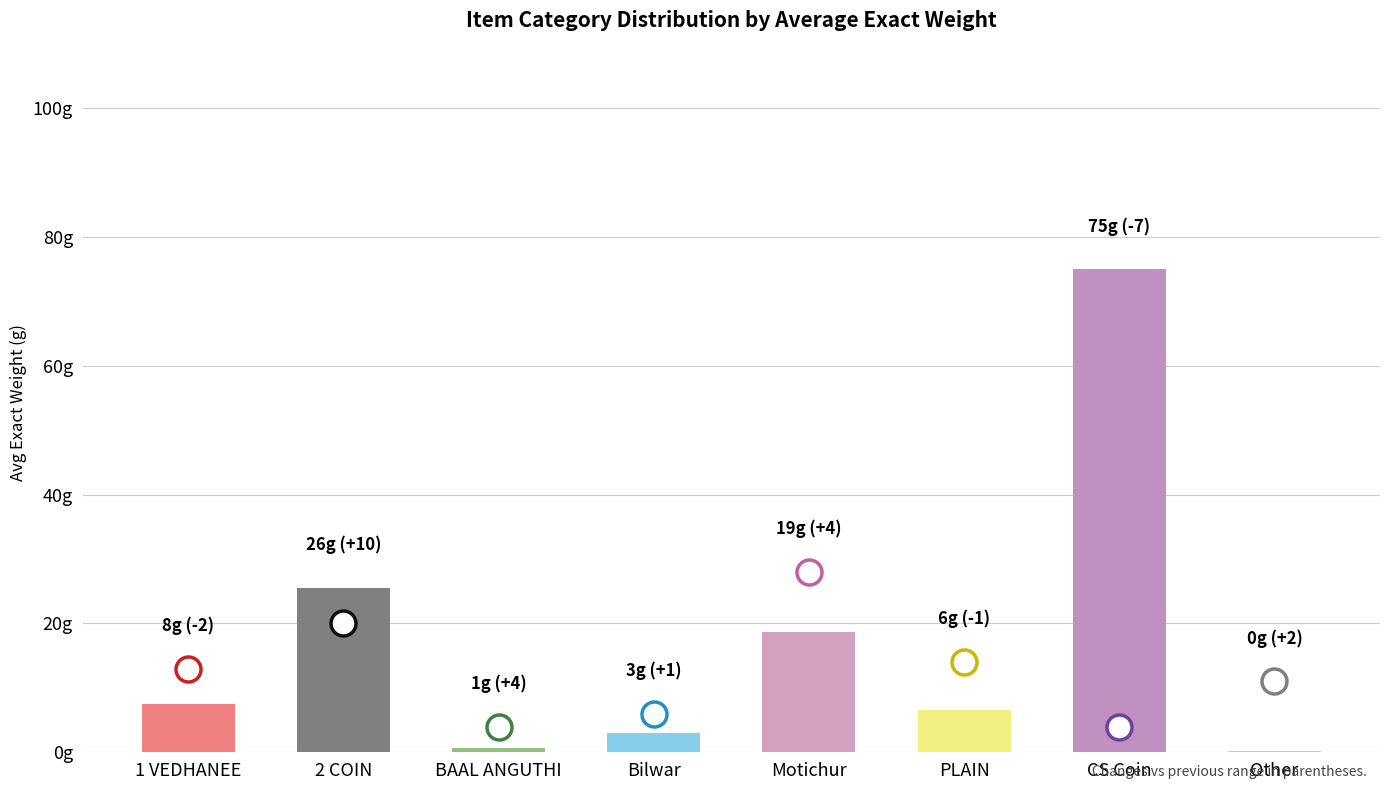

What is the difference between the values at 1 VEDHANEE and Other?

7.3